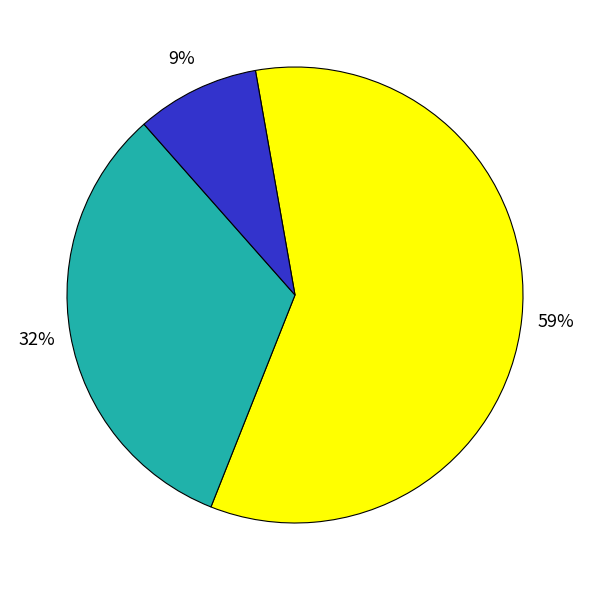

To the nearest percent, what is the difference between the largest and smallest slice percentages?

50%